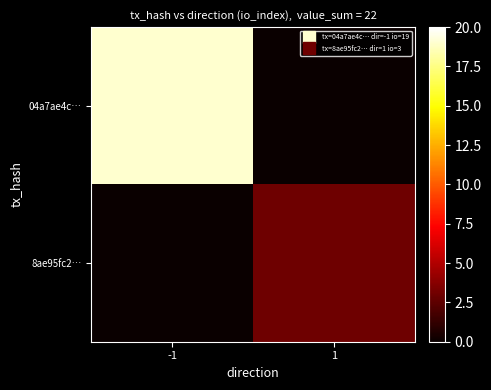

What is the maximum value shown in the chart?

19